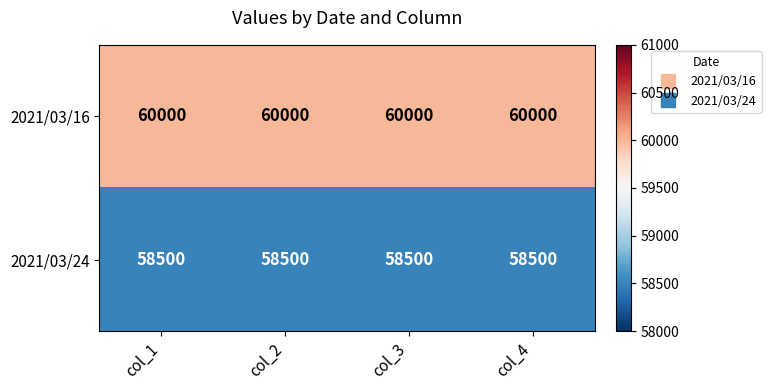

What is the approximate value of 2021/03/16 at col_1?

60000